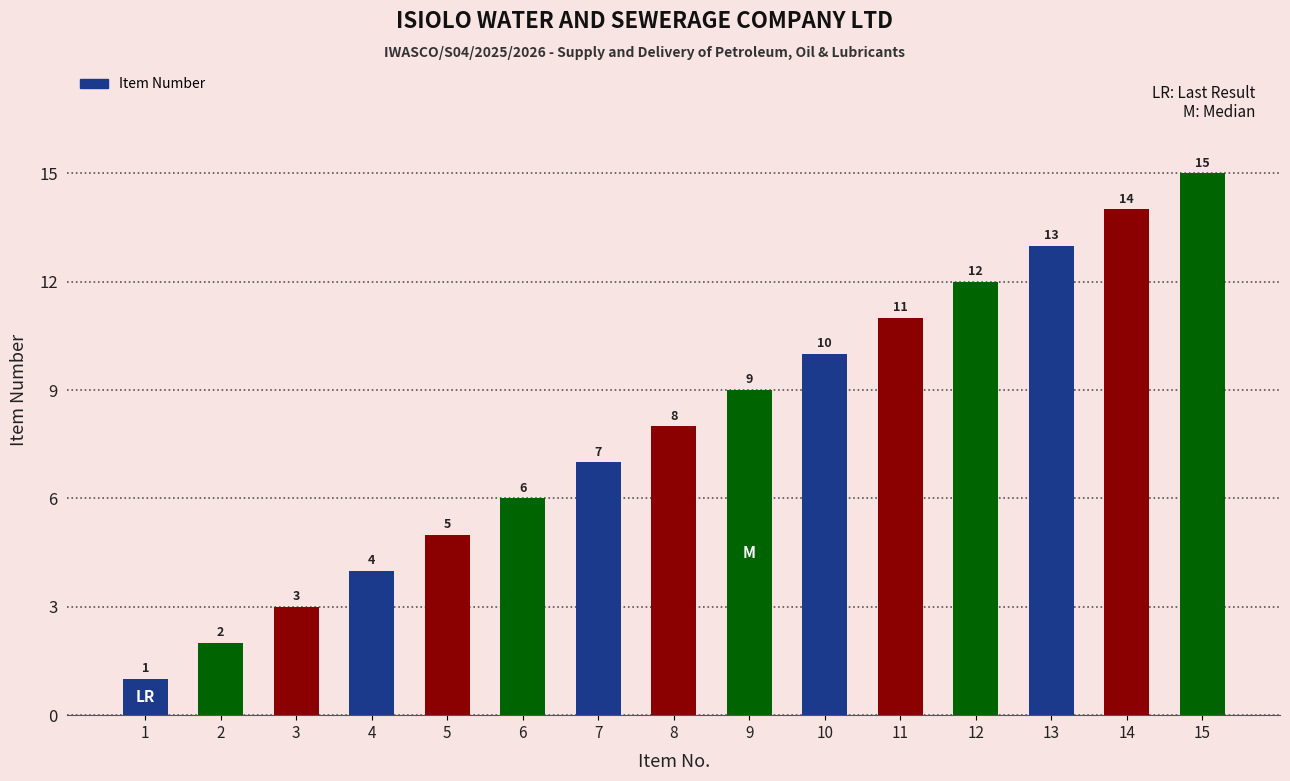

What is the difference between the second highest and second lowest values?

12